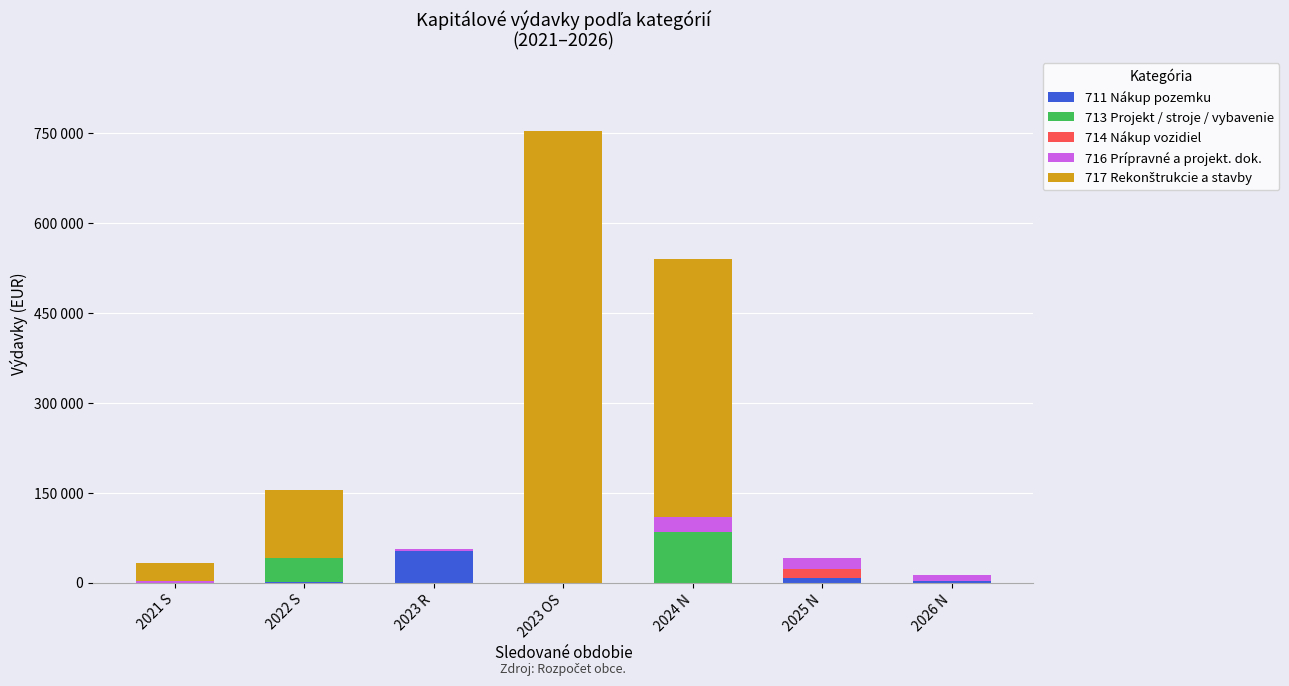

True or false: 716 Prípravné a projekt. dok. has a value of 7899 at 2022 S.

False